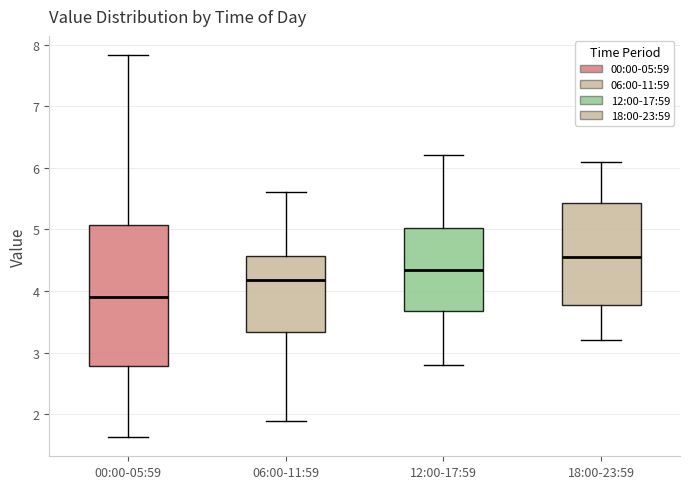

Which box is the tallest, from its lower edge to its upper edge?

00:00-05:59